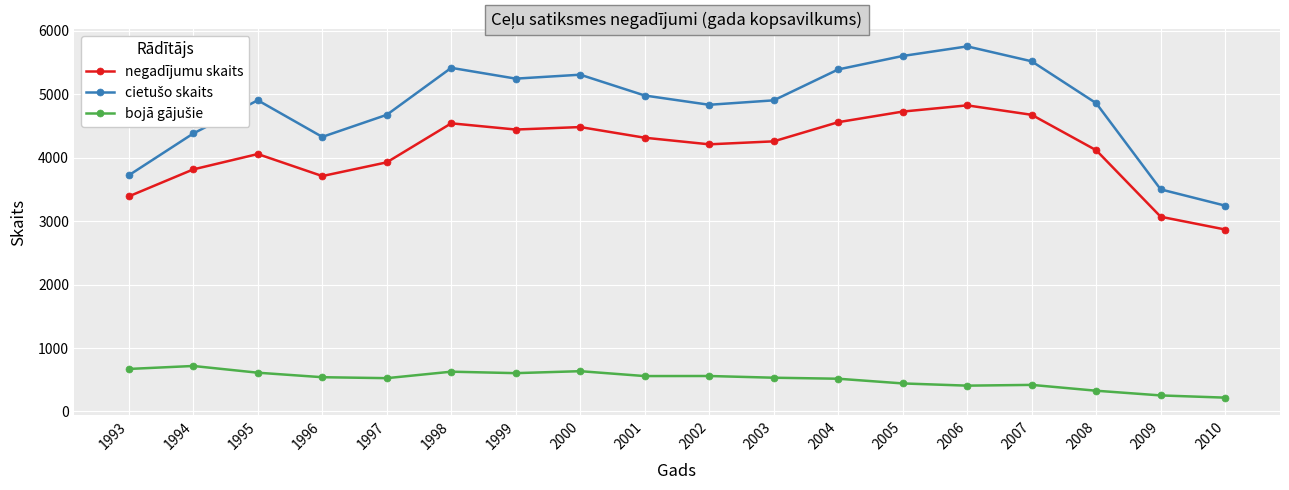

At which category is the sum across all series the highest?

2006